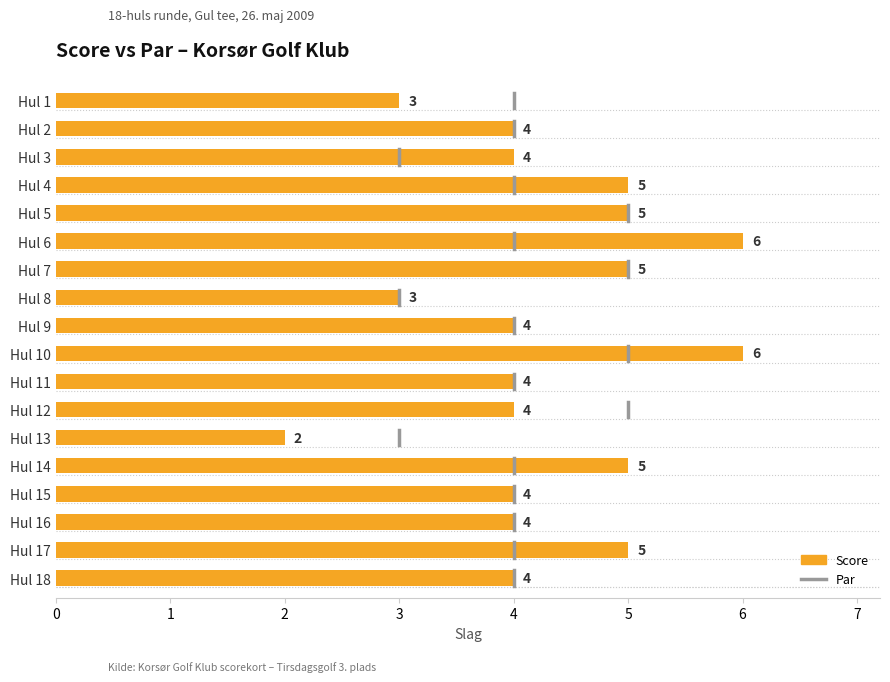

True or false: the data shows 3 at Hul 5.

False